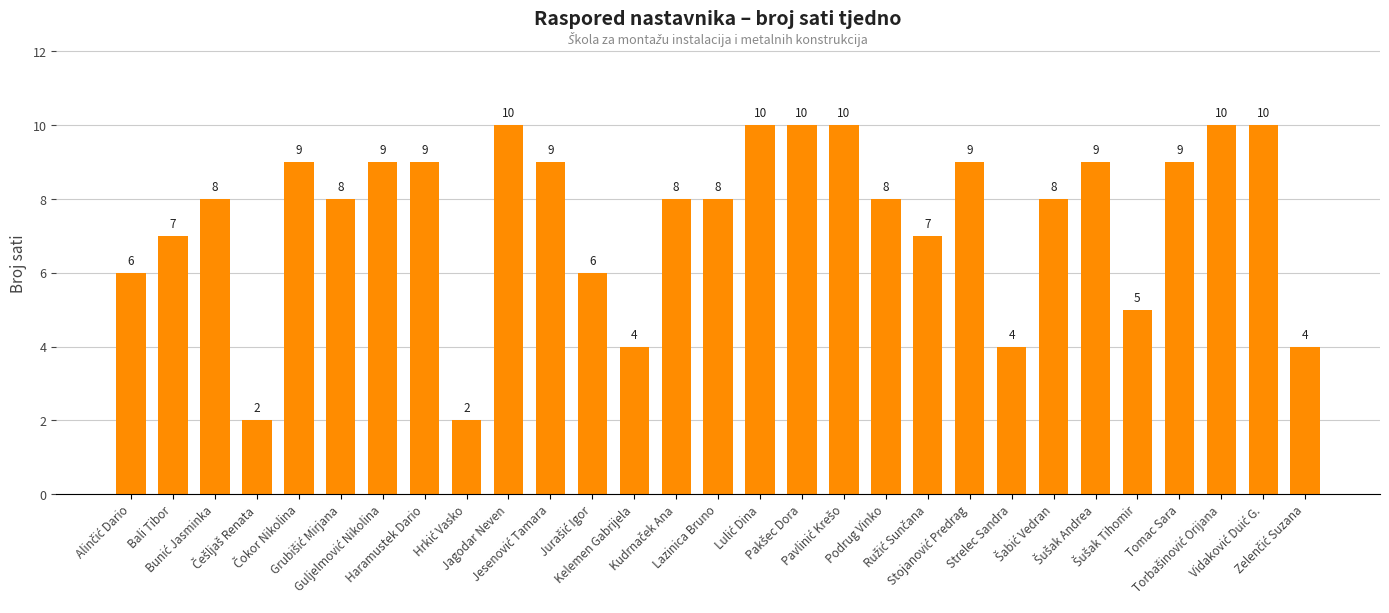

What is the greatest value displayed?

10